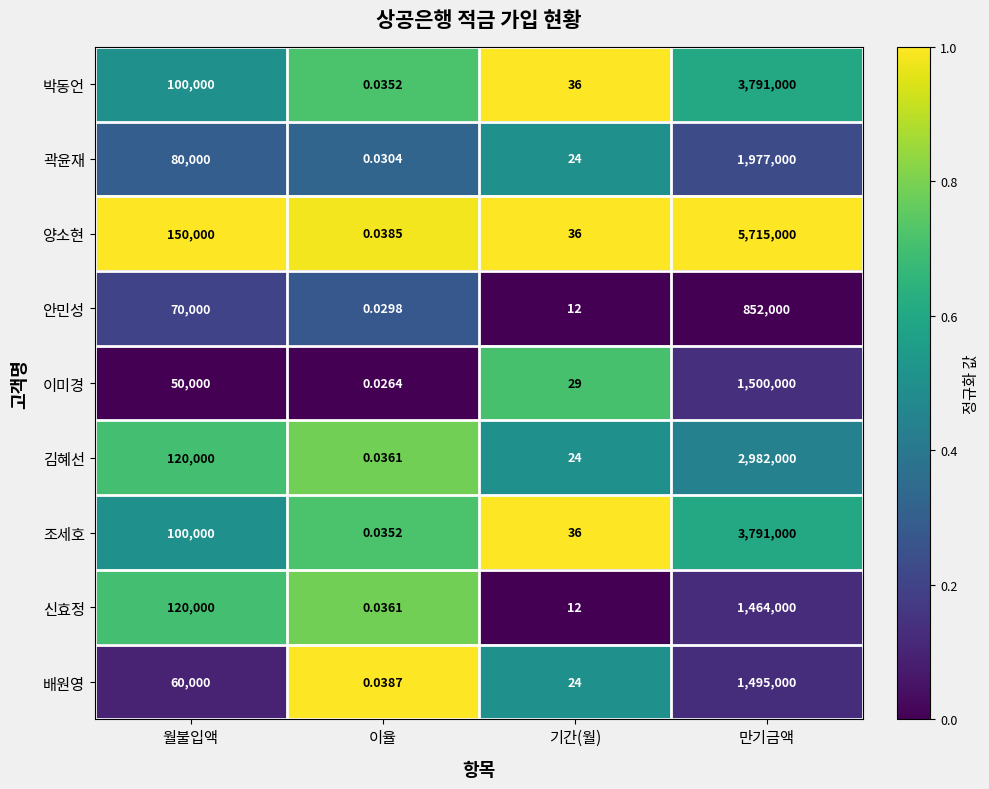

Which series has the largest range (max minus min)?

양소현